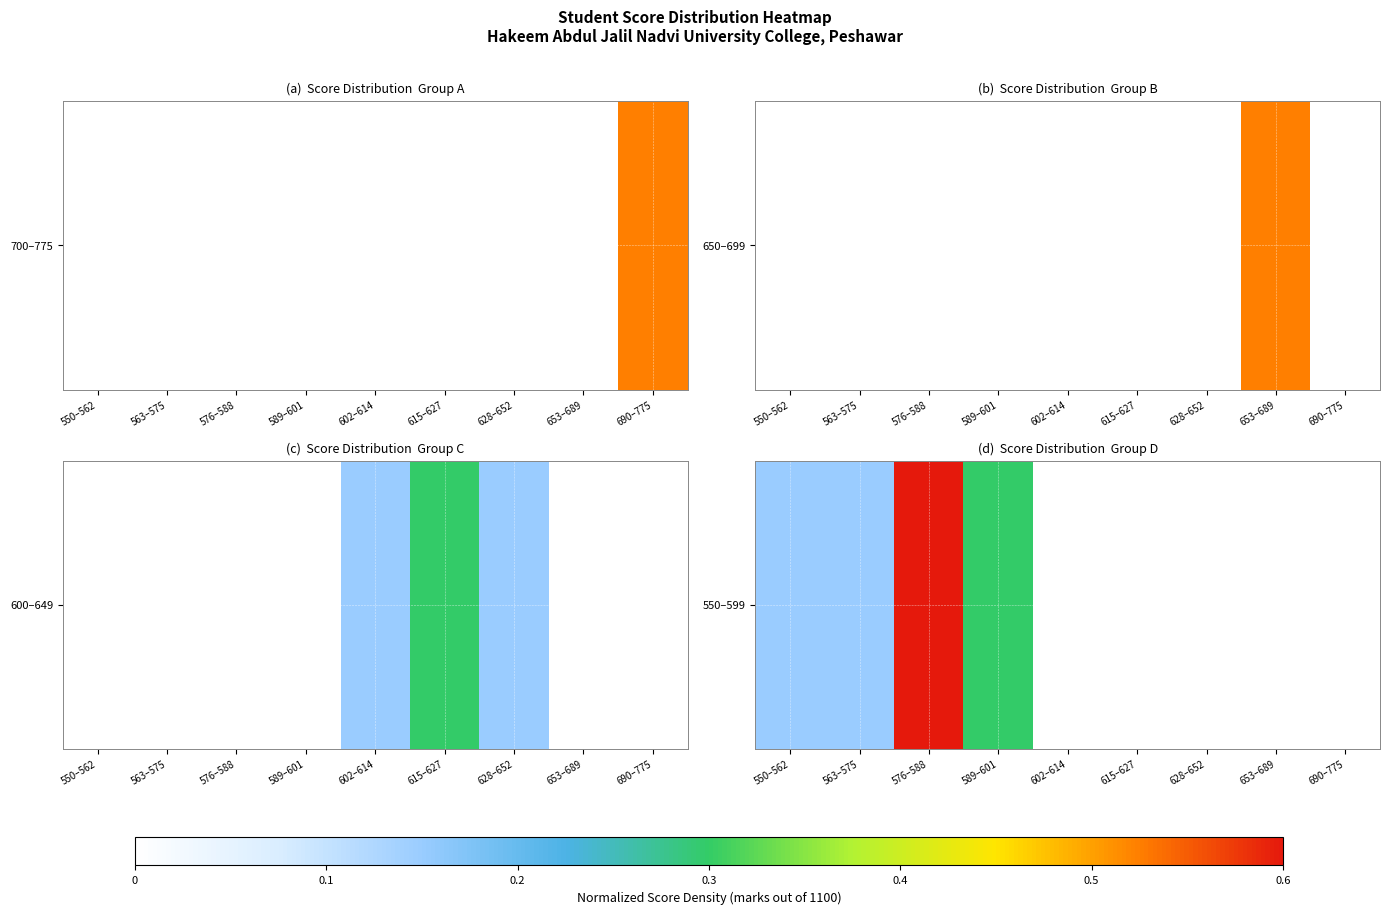

True or false: the data shows 0.1 at 563–575.

True